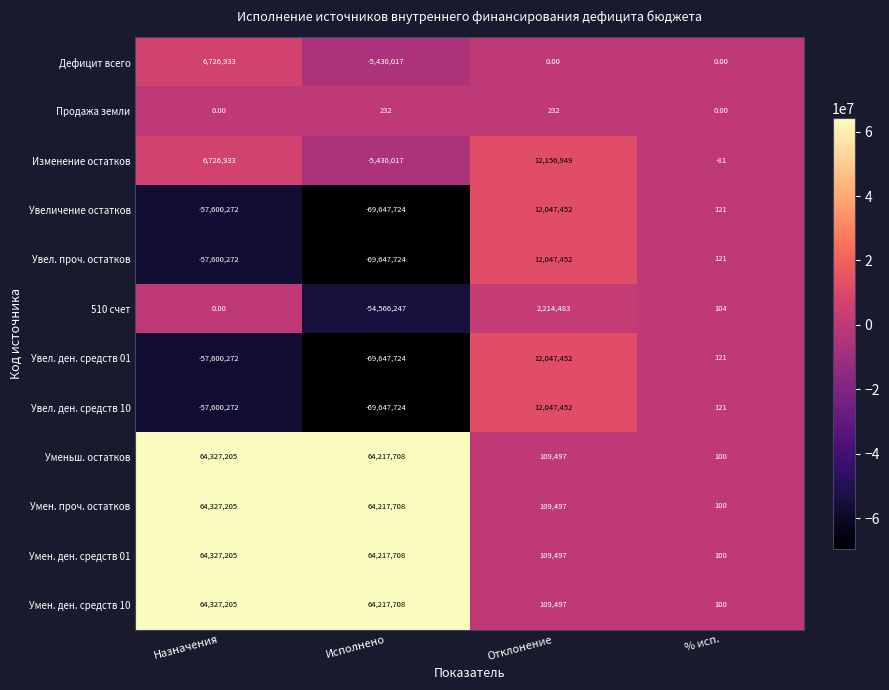

What is the difference between the maximum and minimum values in the Изменение остатков series?

17586966